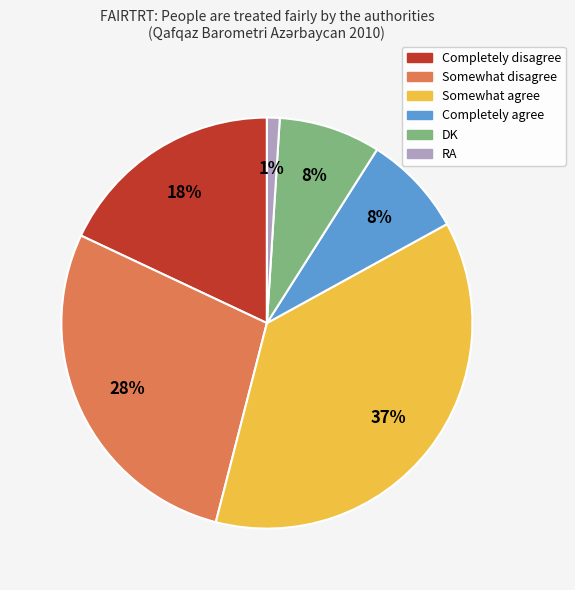

The DK slice represents 8% of the pie. True or false?

True